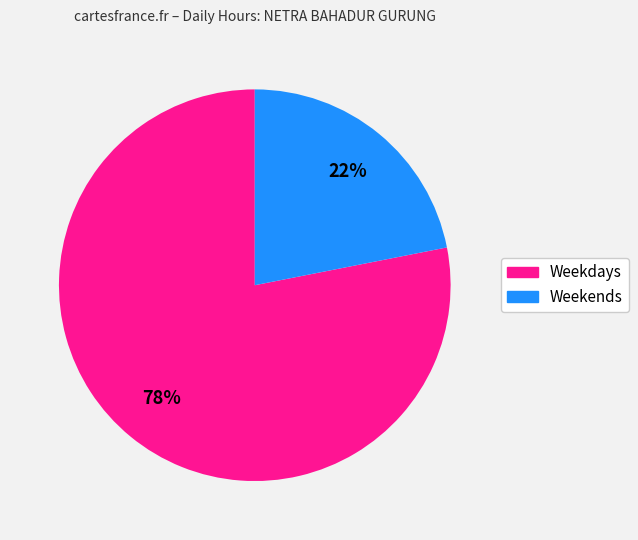

Is there a majority slice in this chart?

Yes